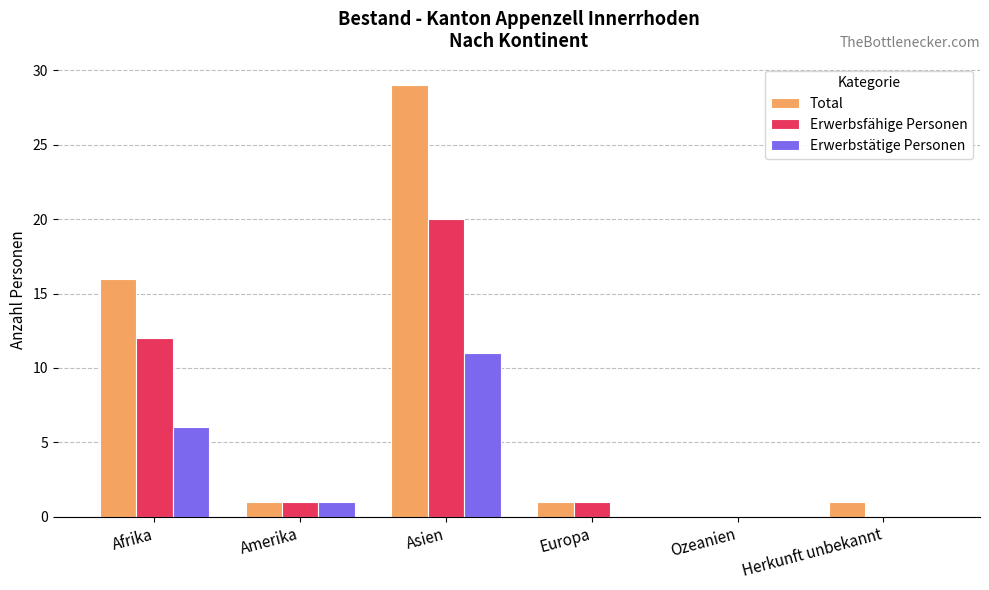

At which label does Erwerbsfähige Personen first exceed 1?

Afrika